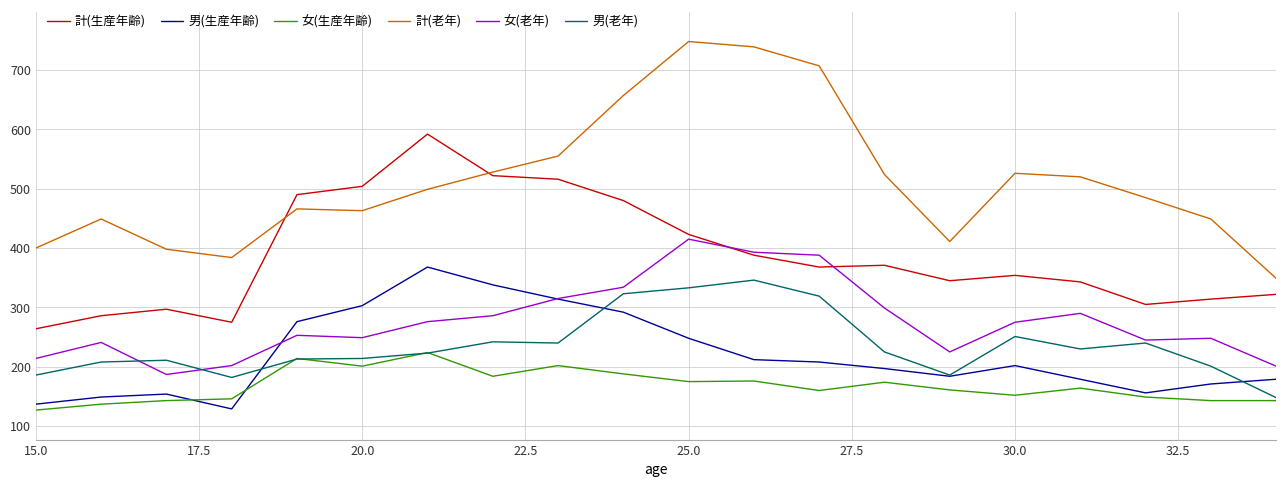

True or false: 男(老年) and 計(老年) intersect in this chart.

False